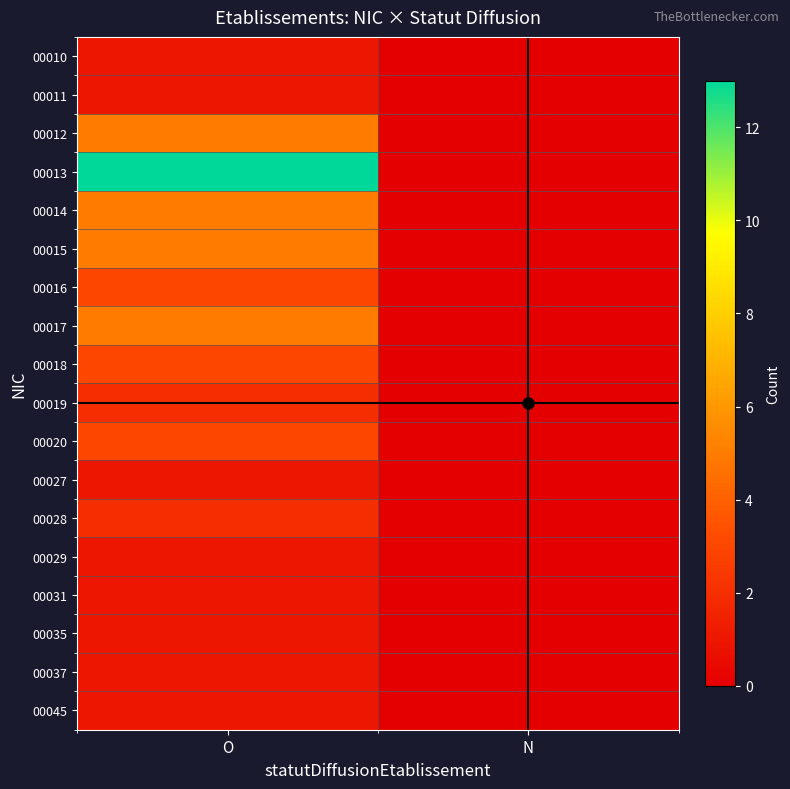

Reading left to right, what are all the values shown in this chart?

00010: O=1	N=0
00011: O=1	N=0
00012: O=5	N=0
00013: O=13	N=0
00014: O=5	N=0
00015: O=5	N=0
00016: O=3	N=0
00017: O=5	N=0
00018: O=3	N=0
00019: O=2	N=0
00020: O=3	N=0
00027: O=1	N=0
00028: O=2	N=0
00029: O=1	N=0
00031: O=1	N=0
00035: O=1	N=0
00037: O=1	N=0
00045: O=1	N=0